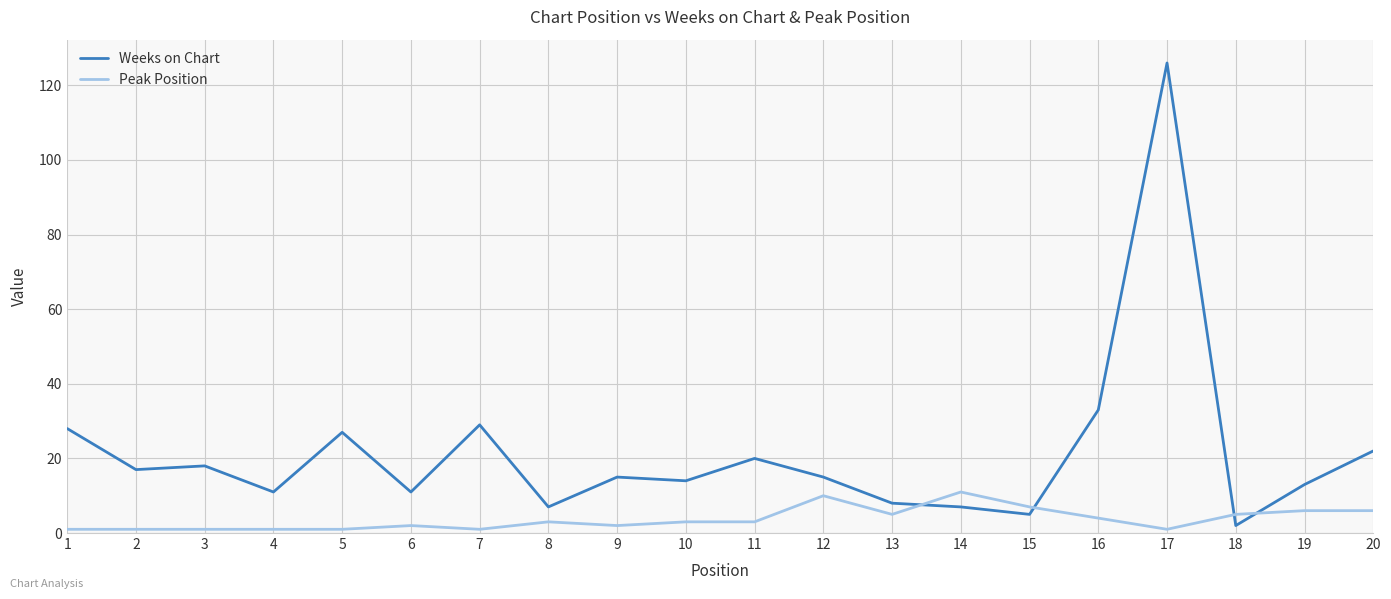

Which series ends up on top after the final intersection of Weeks on Chart and Peak Position?

Weeks on Chart